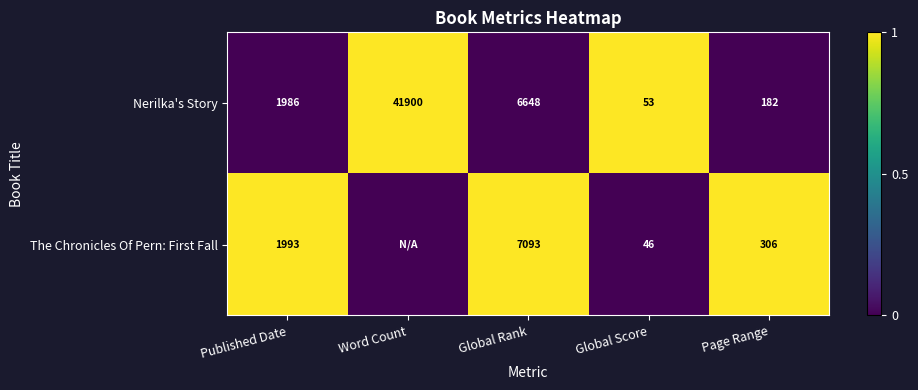

Is the value of The Chronicles Of Pern: First Fall at Page Range greater than the value of Nerilka's Story at Global Score?

Yes